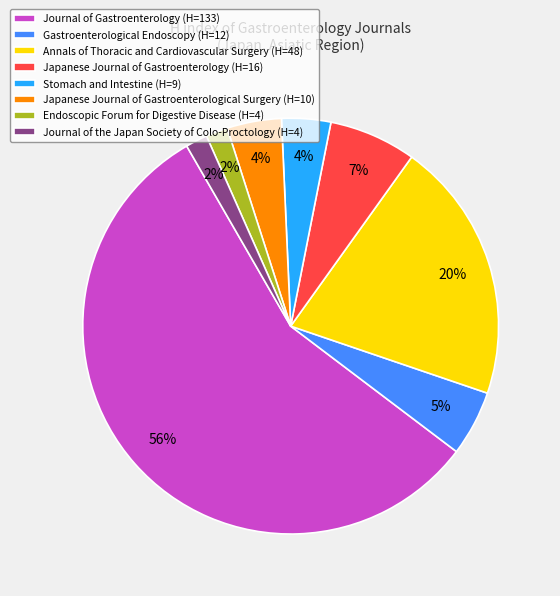

To the nearest percent, what is the combined percentage of Journal of Gastroenterology and Journal of the Japan Society of Colo-Proctology?

58%